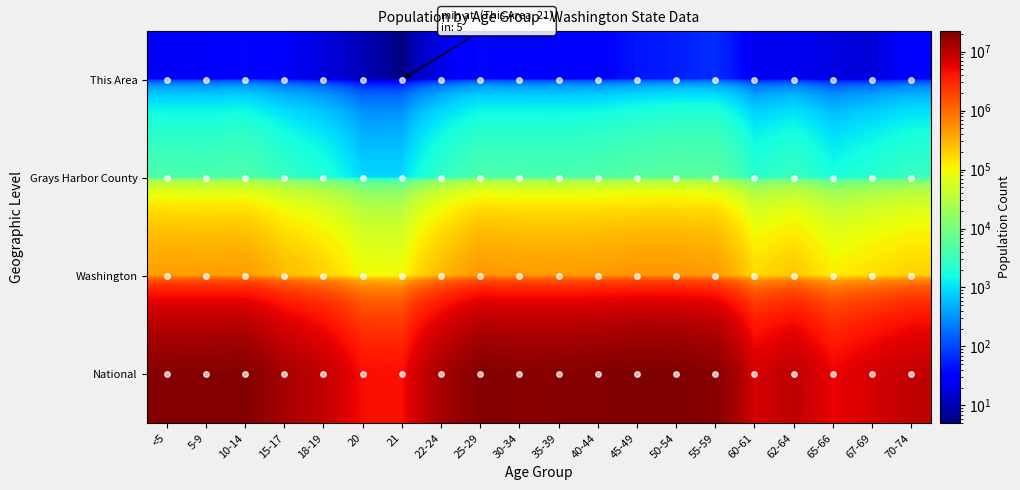

At which category is the sum across all series the highest?

45-49